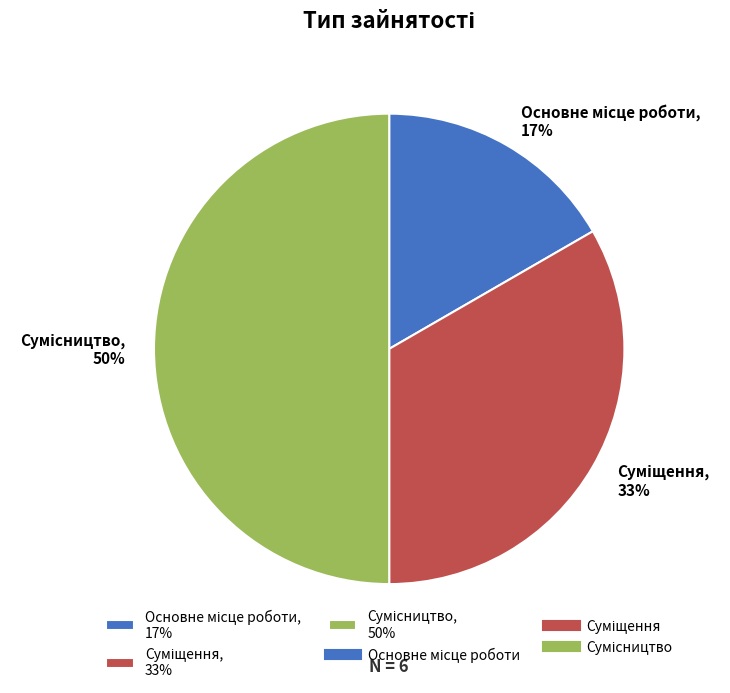

To the nearest percent, what is the average slice percentage?

33%